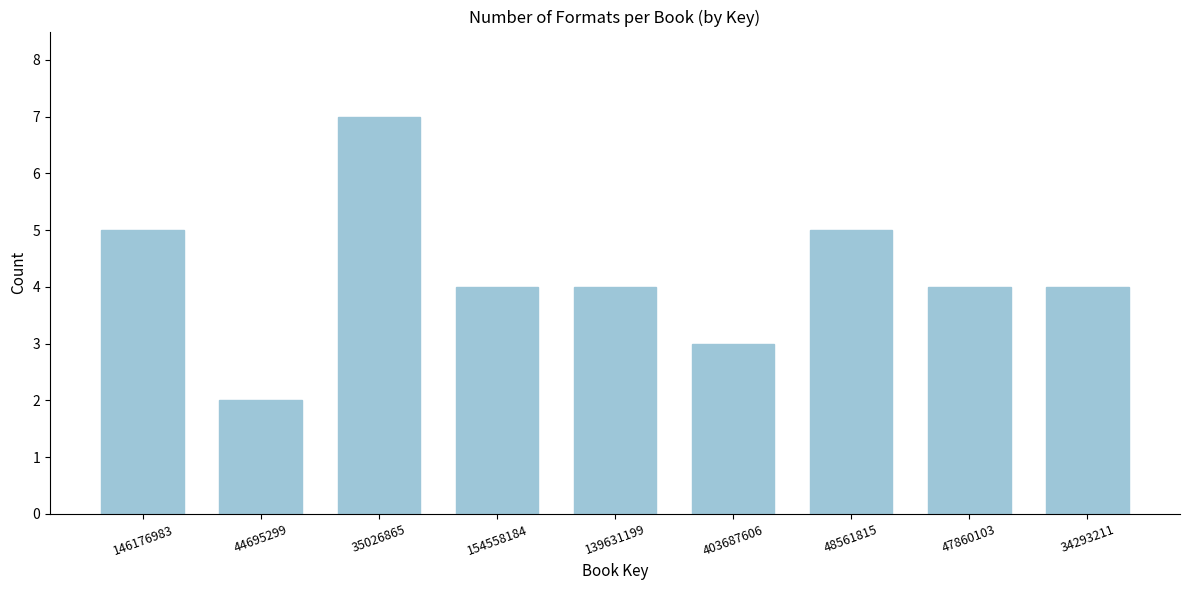

Reading left to right, what are all the values shown in this chart?

5	2	7	4	4	3	5	4	4